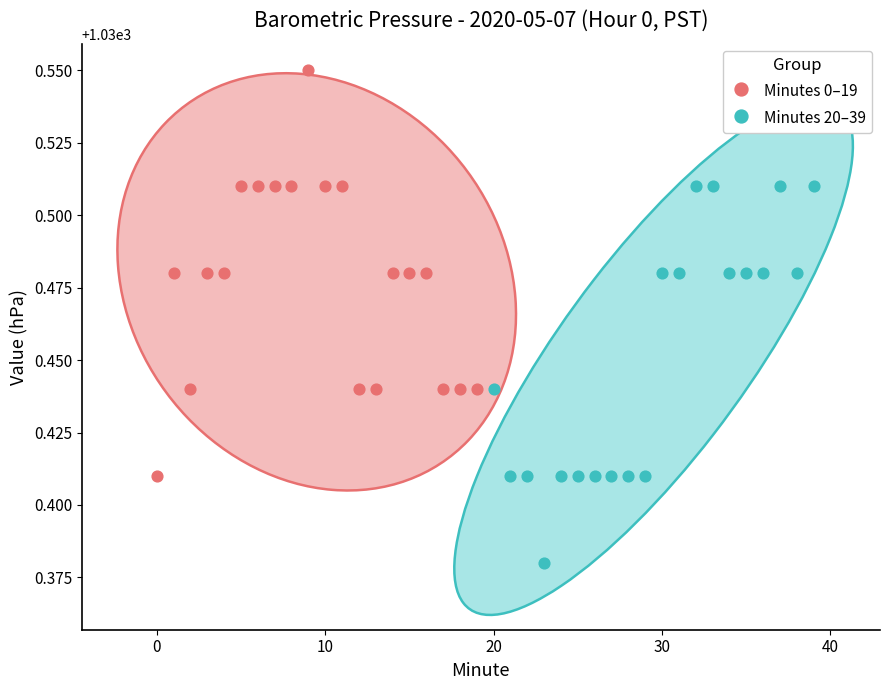

Which series reaches the maximum Y coordinate?

Minutes 0–19